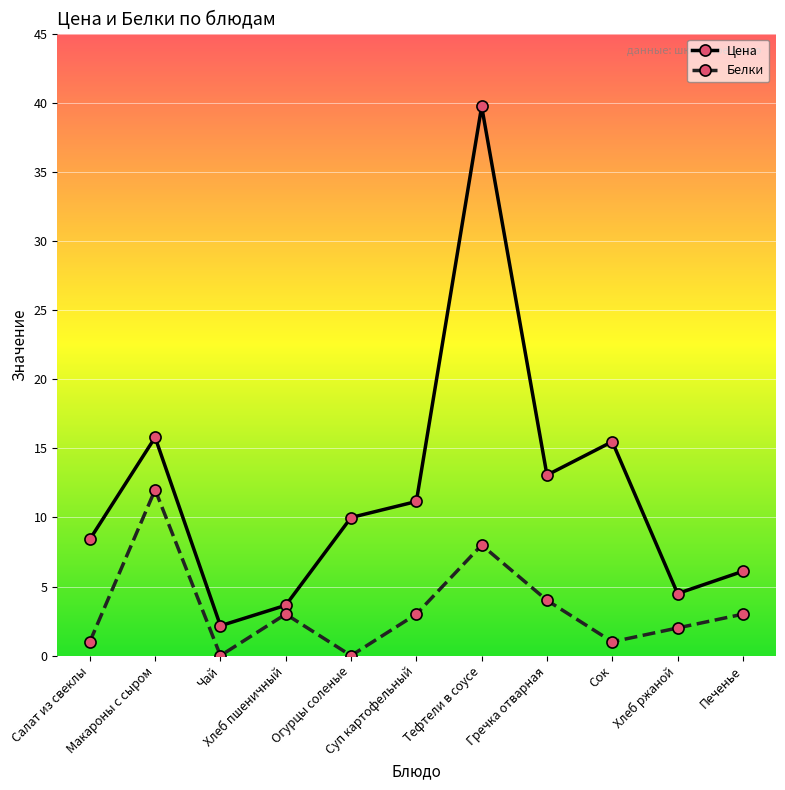

How many categories are shown in the chart?

11